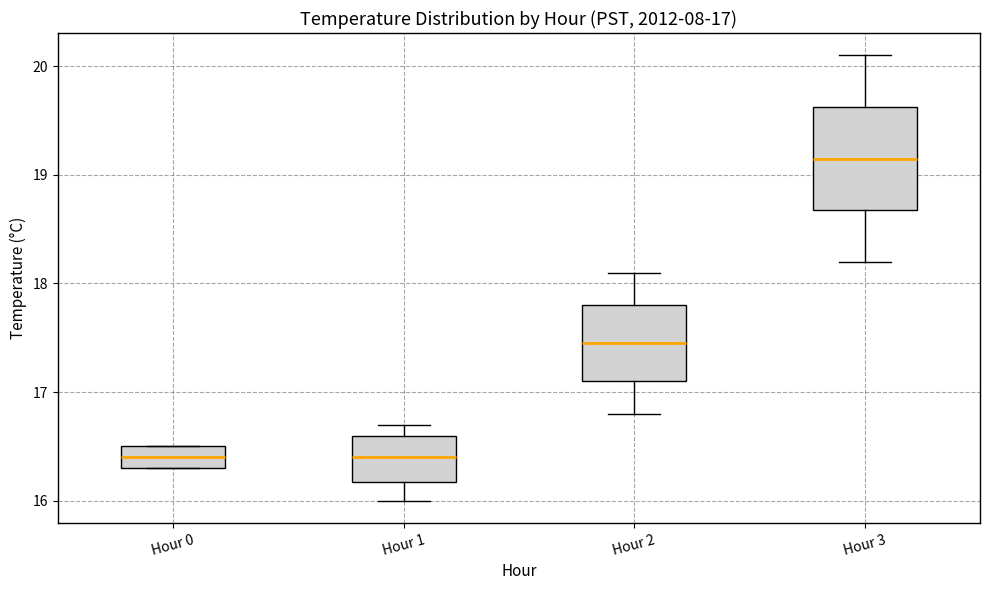

Which box's median line is the highest?

Hour 3